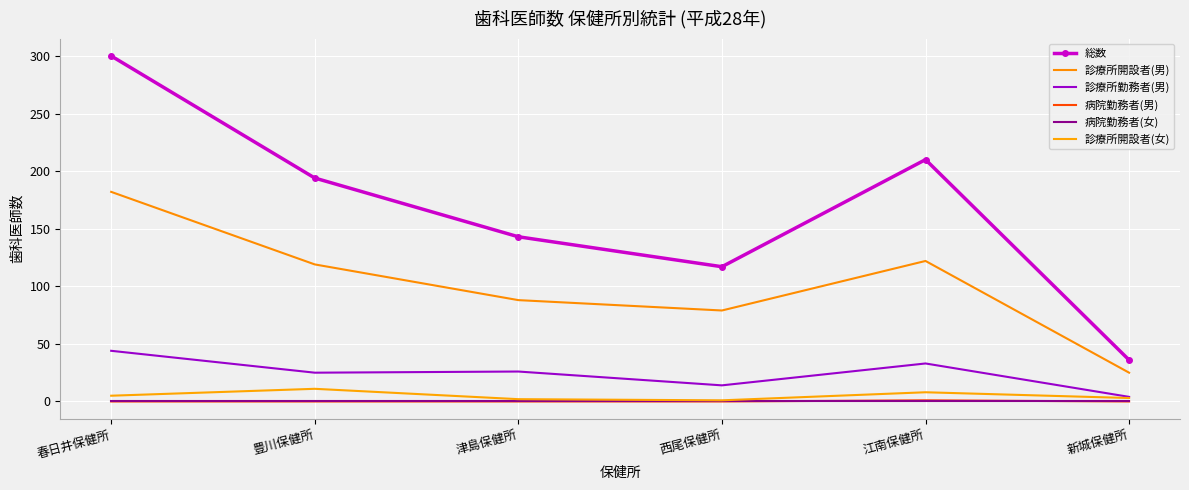

What position from the right is 新城保健所?

1